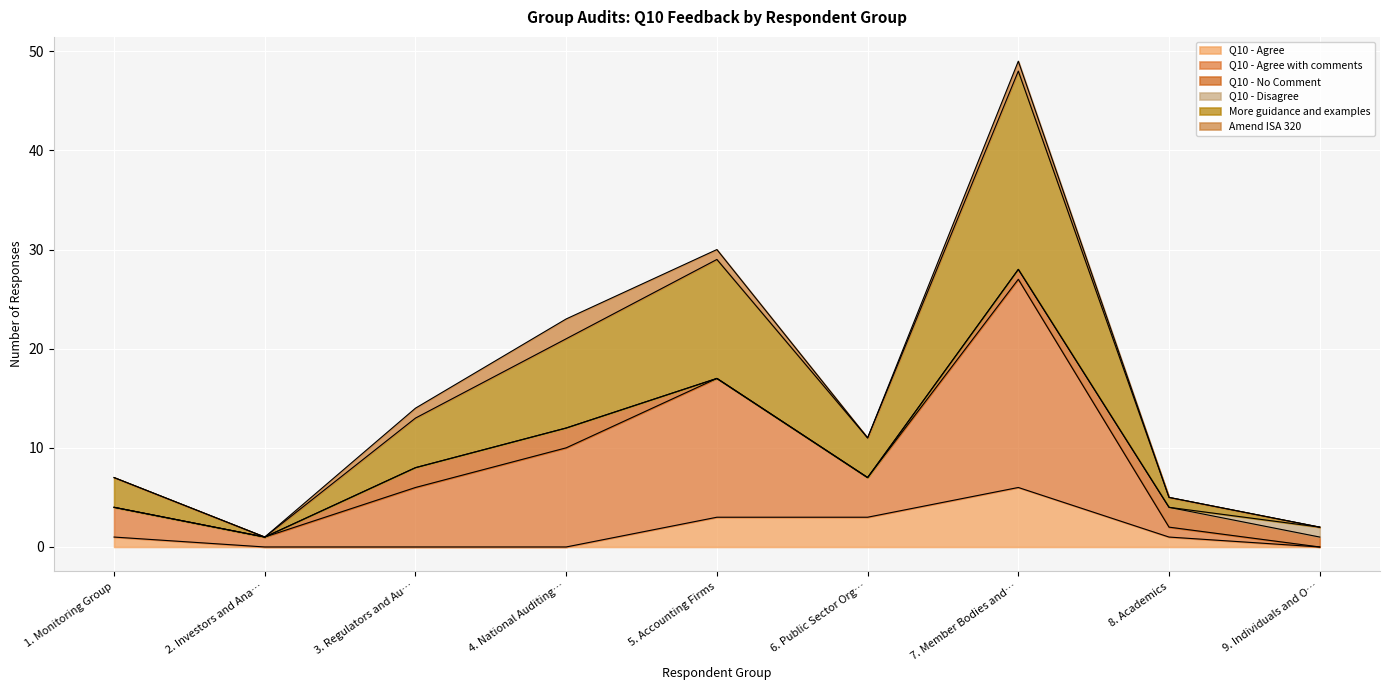

Which category has the highest value in the Q10 - Agree series?

7. Member Bodies and…